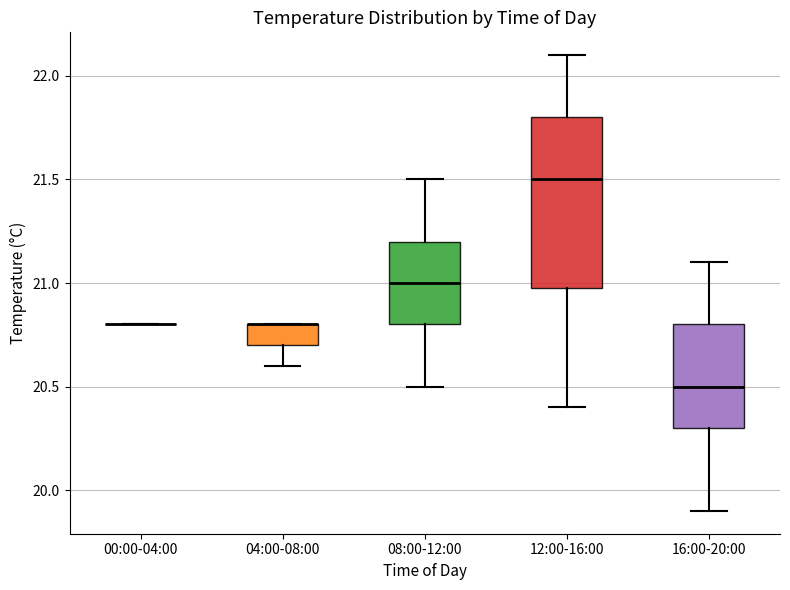

Which box is the tallest, from its lower edge to its upper edge?

12:00-16:00